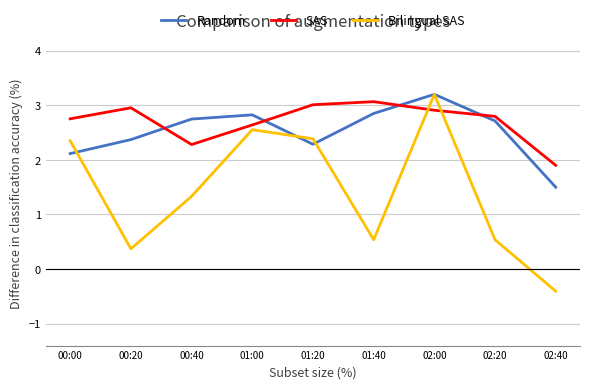

What is the highest value of the Random series?

3.2